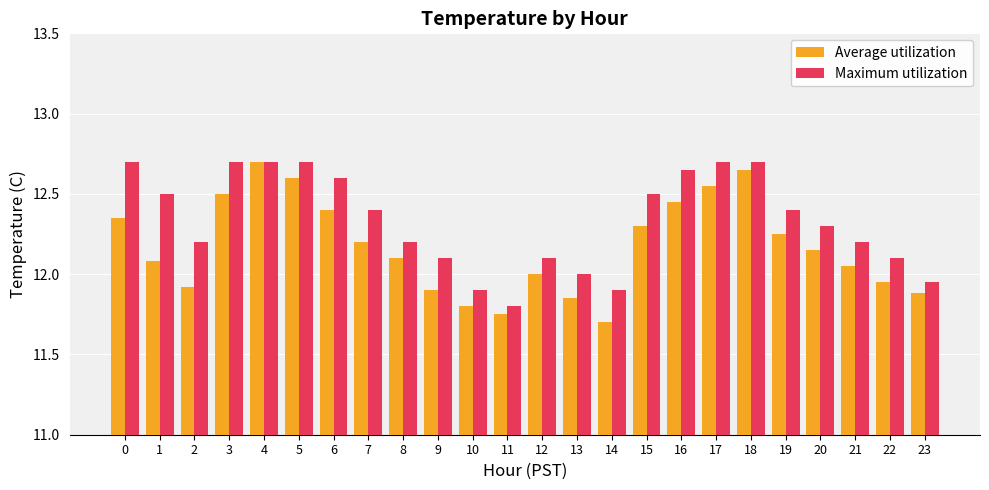

Which series changed the most between 8 and 22?

Average utilization